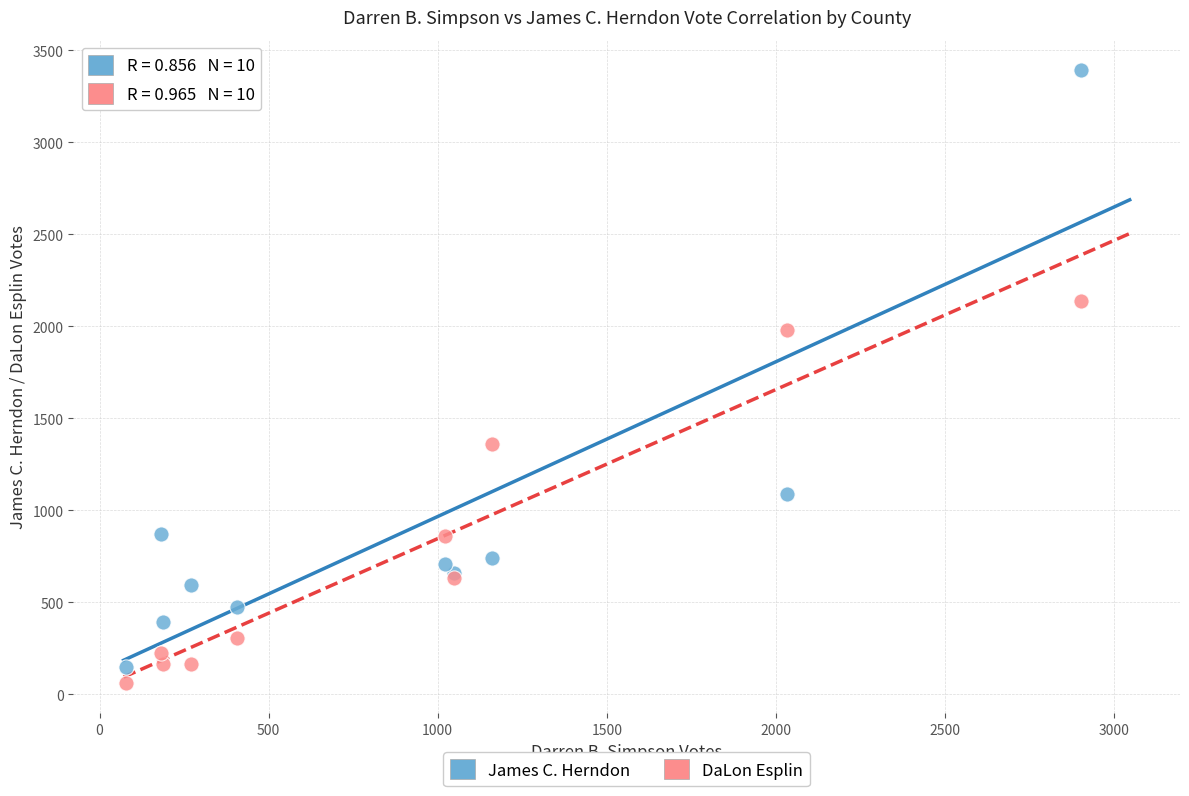

Which series contains the highest Y value?

James C. Herndon